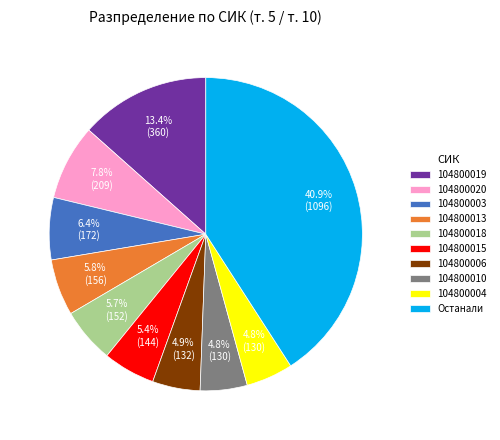

Does 104800019 represent more than half of the total?

No